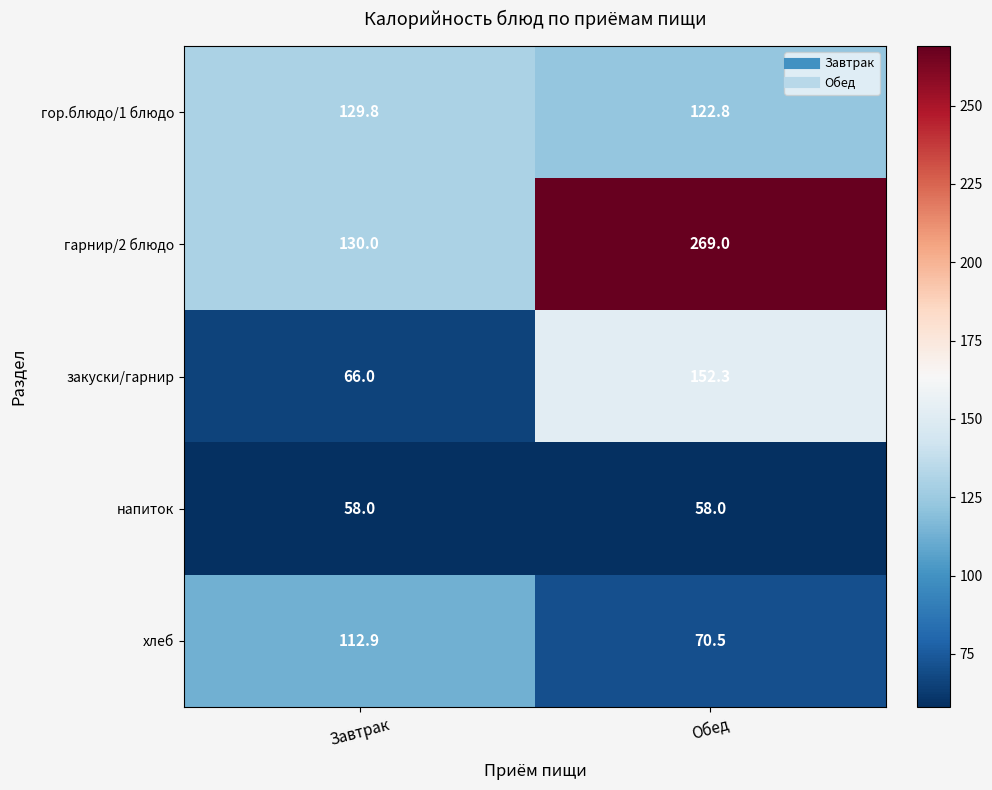

Where is закуски/гарнир nearest to the value 109?

Завтрак